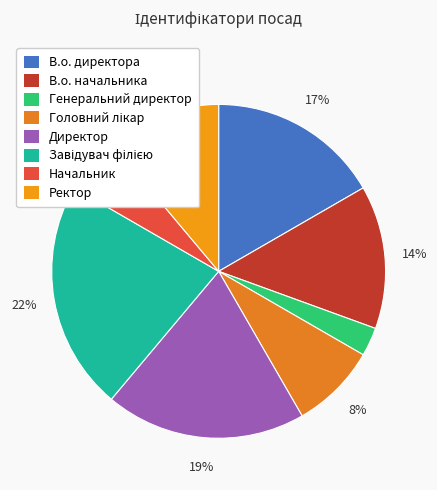

Is the sum of В.о. директора and Начальник greater than half?

No